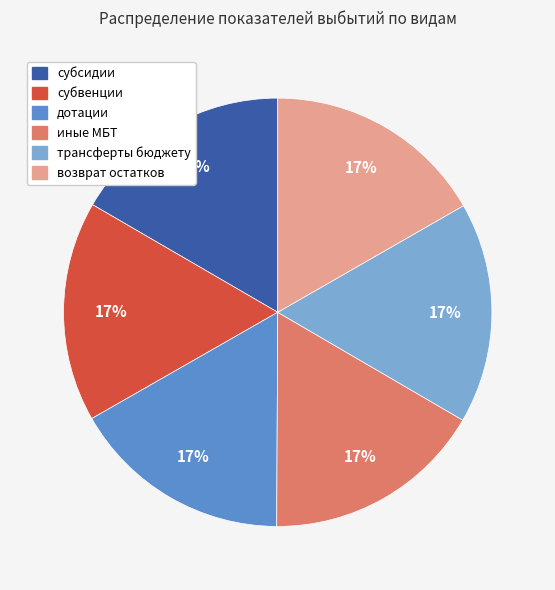

How many segments does this pie chart have?

6